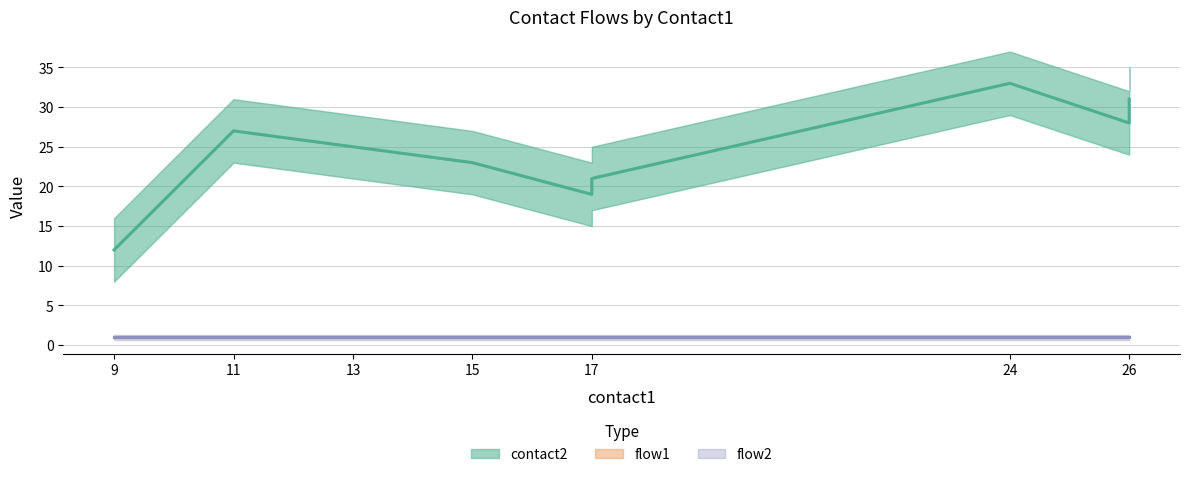

Which series has the largest total across all categories?

contact2